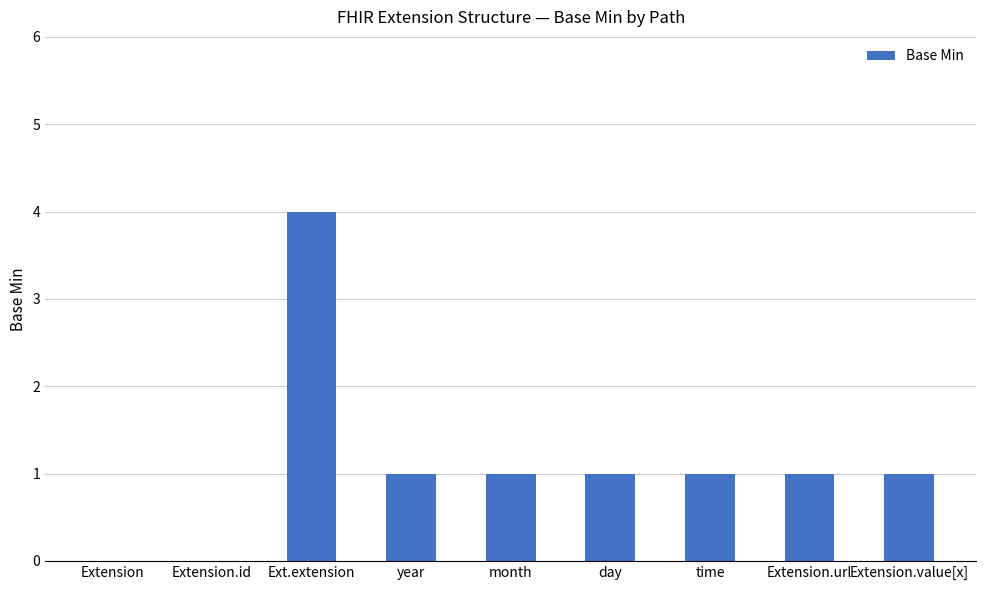

Is it true that the value at Extension is 2?

False